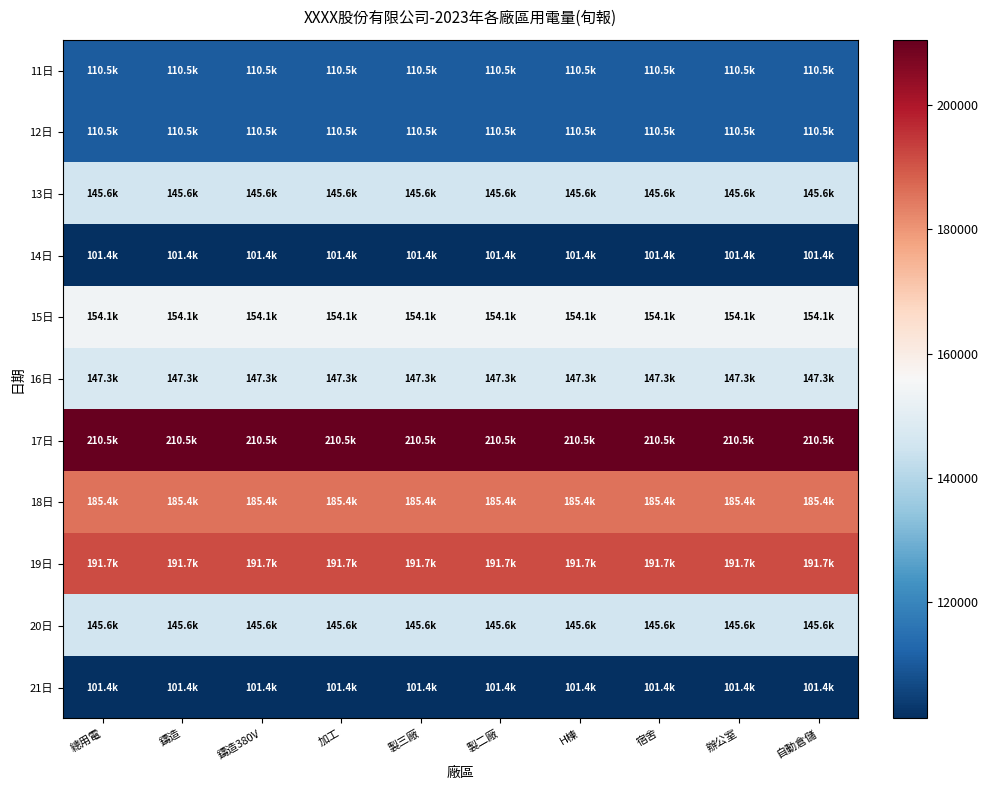

At how many categories does at least one series exceed 181126?

10